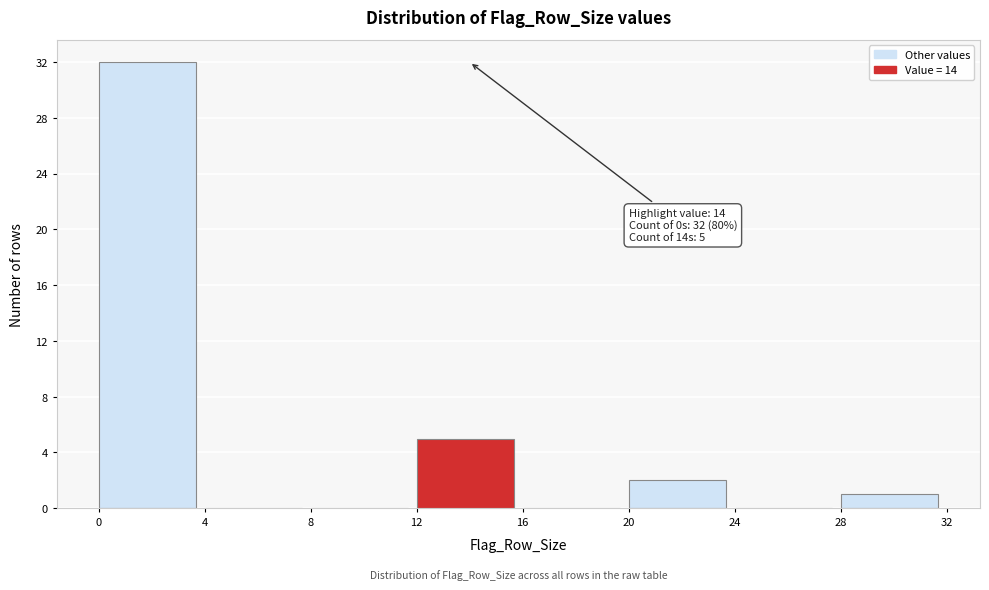

Which range on the x-axis has the tallest bar?

0 to 4